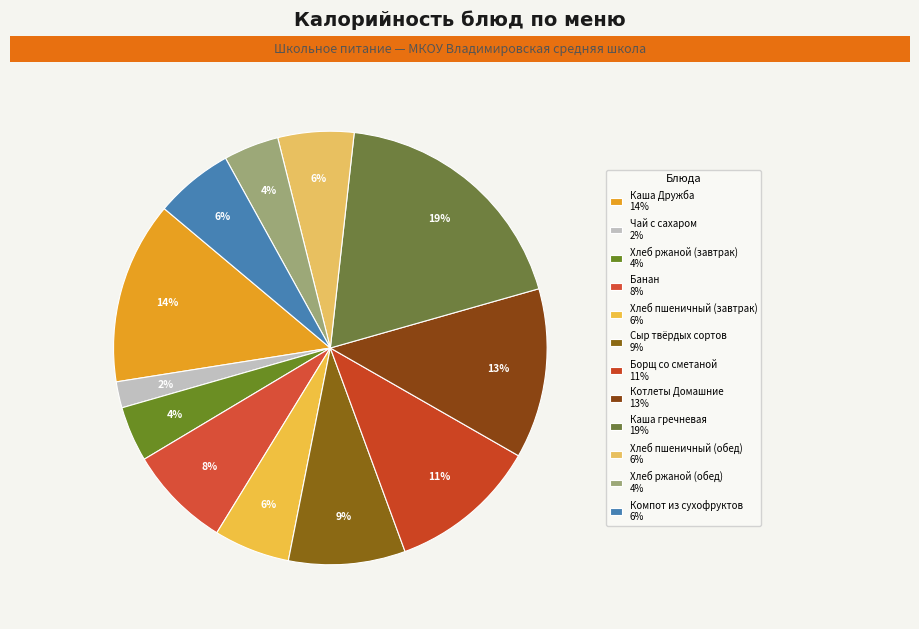

What is the ratio of the value at Компот из сухофруктов to the value at Хлеб пшеничный (обед)?

1.0